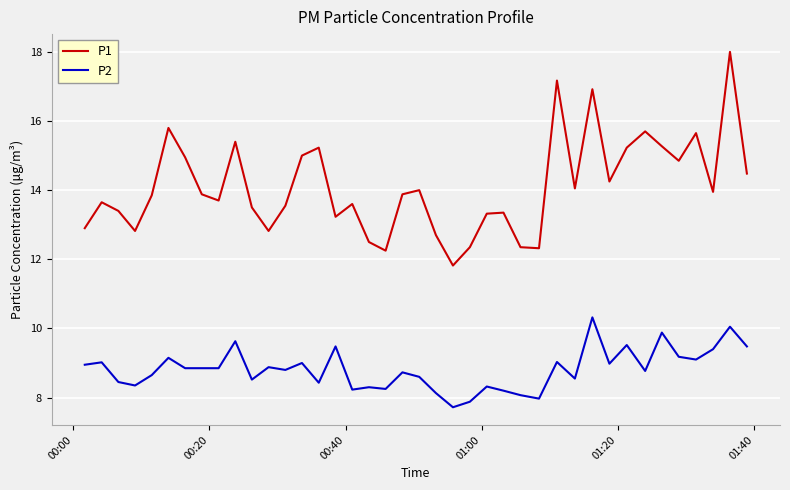

Rank the series by their maximum value, from lowest to highest.

P2, P1